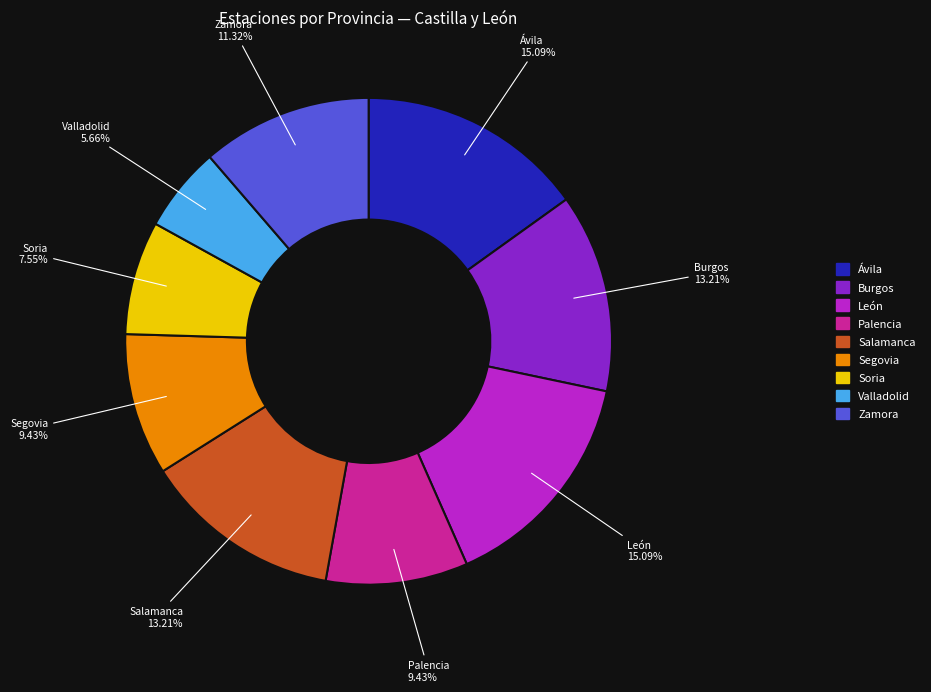

Is Zamora the majority of the pie?

No